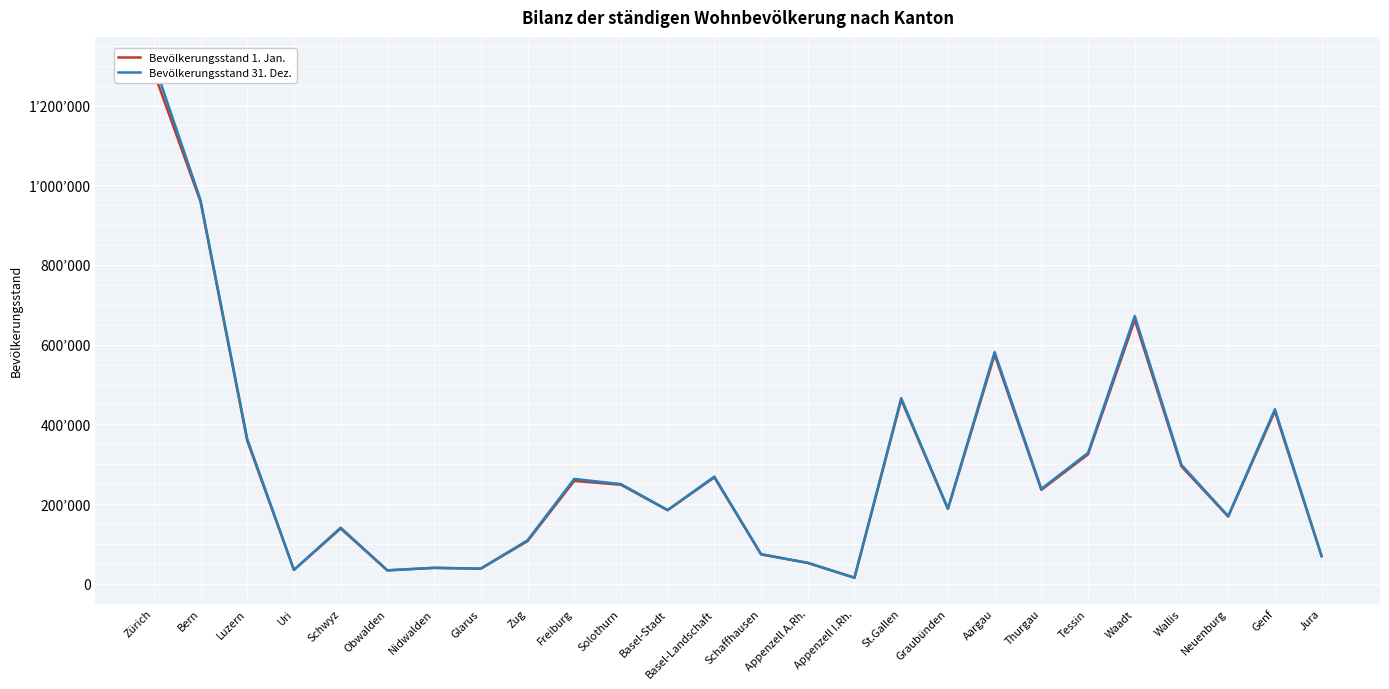

Between Solothurn and Freiburg, which is larger?

Freiburg